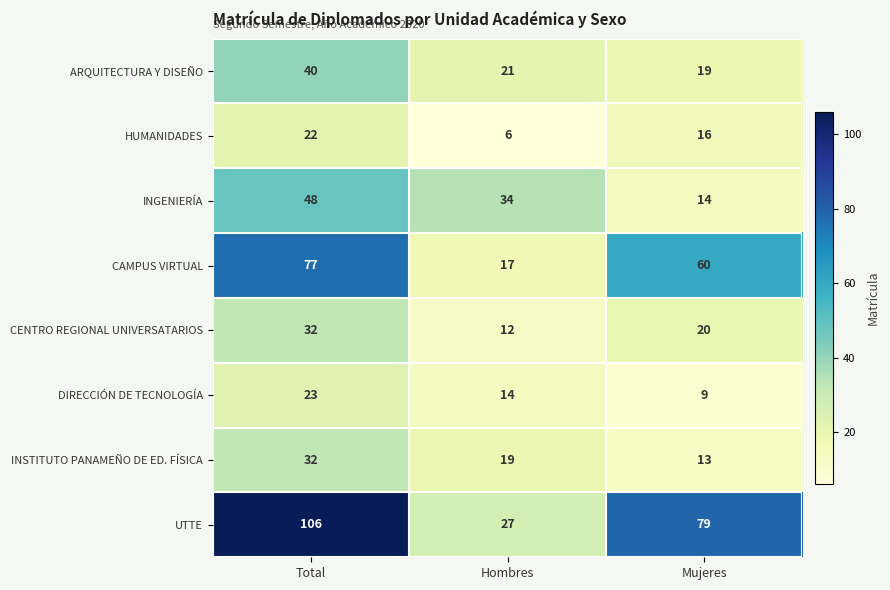

Which label corresponds to the largest value in the chart?

Total